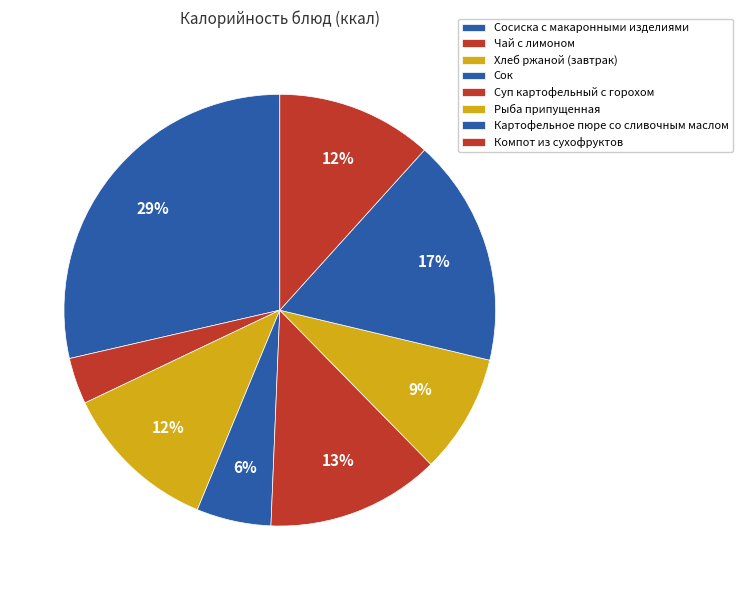

Count the number of slices in the pie.

8